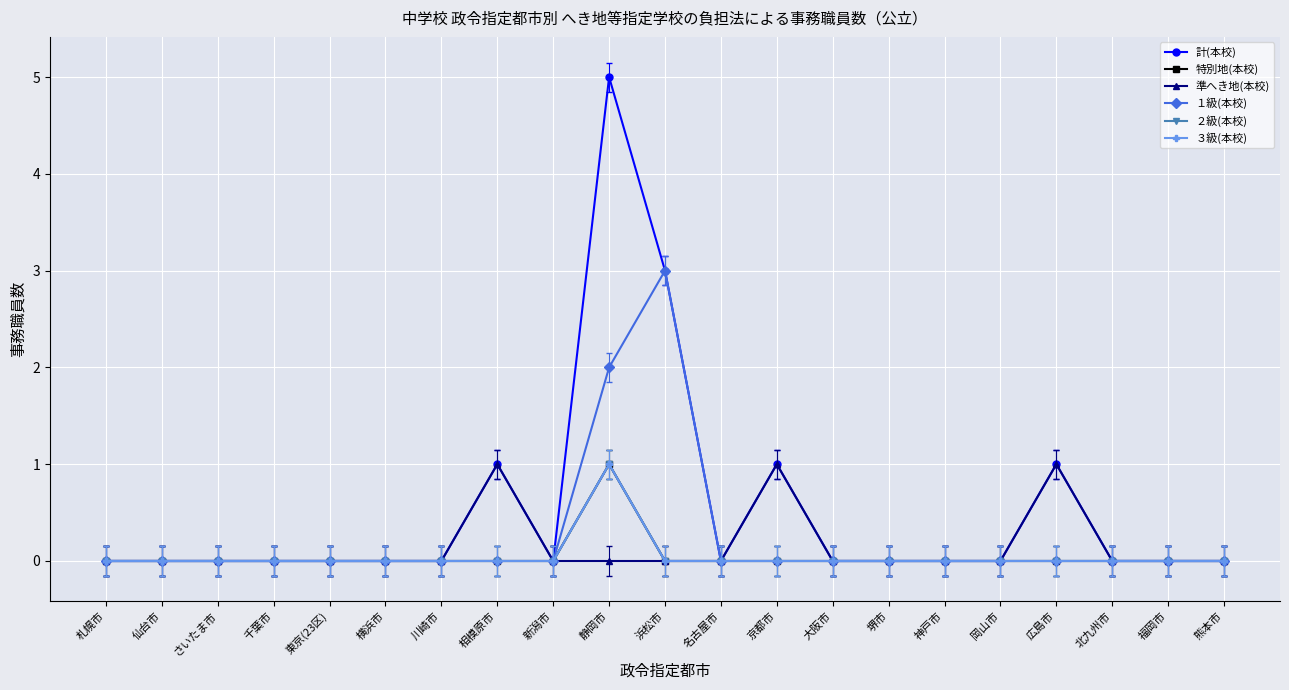

True or false: ３級(本校) and １級(本校) cross at least once.

False